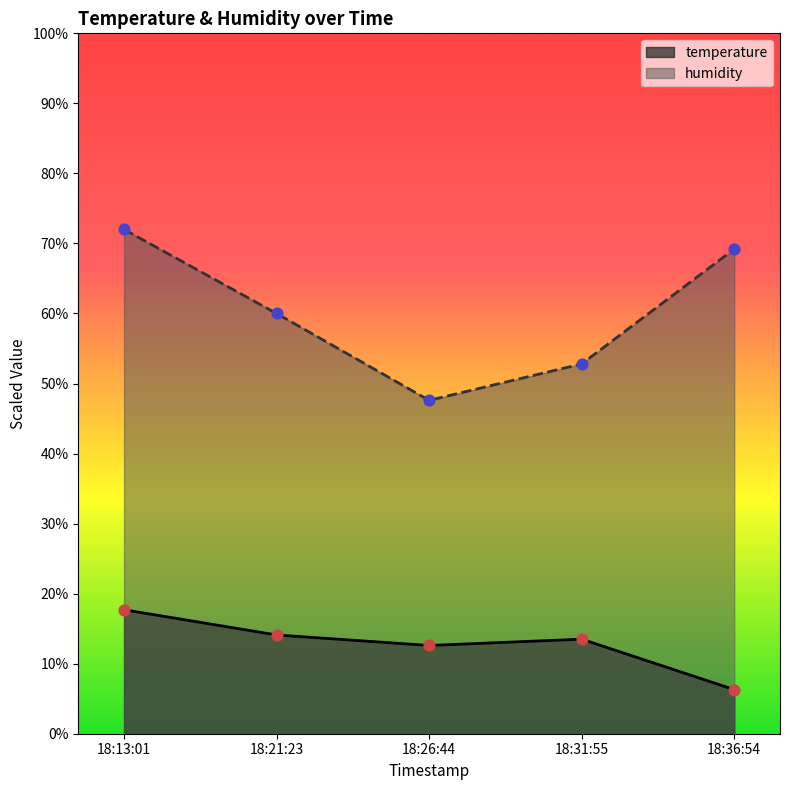

What is the total value across all series at 18:31:55?

66.3